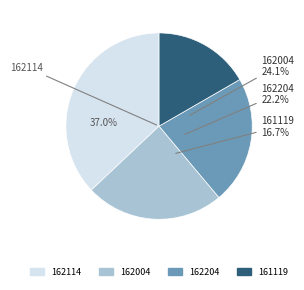

The 162004 slice represents 24% of the pie. True or false?

True